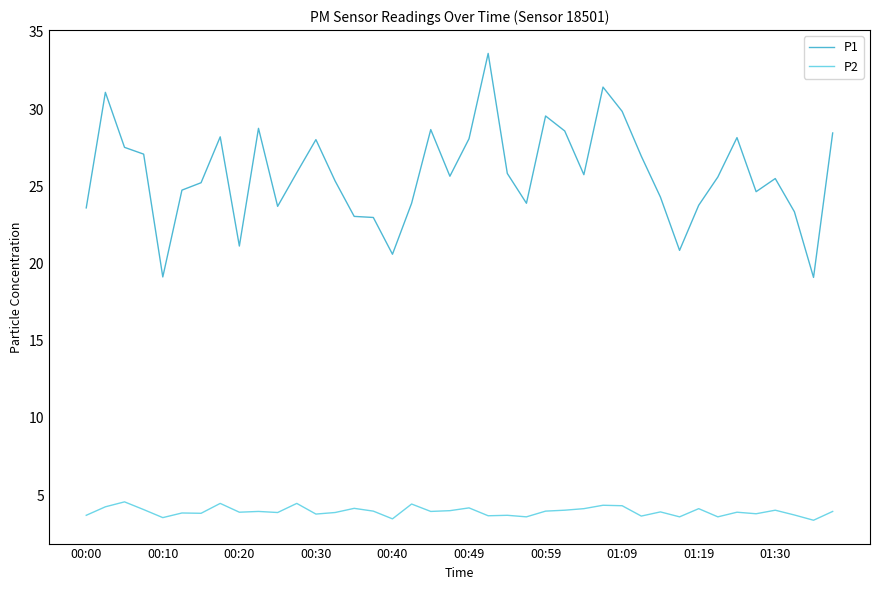

List the series in order of their overall mean, highest first.

P1, P2